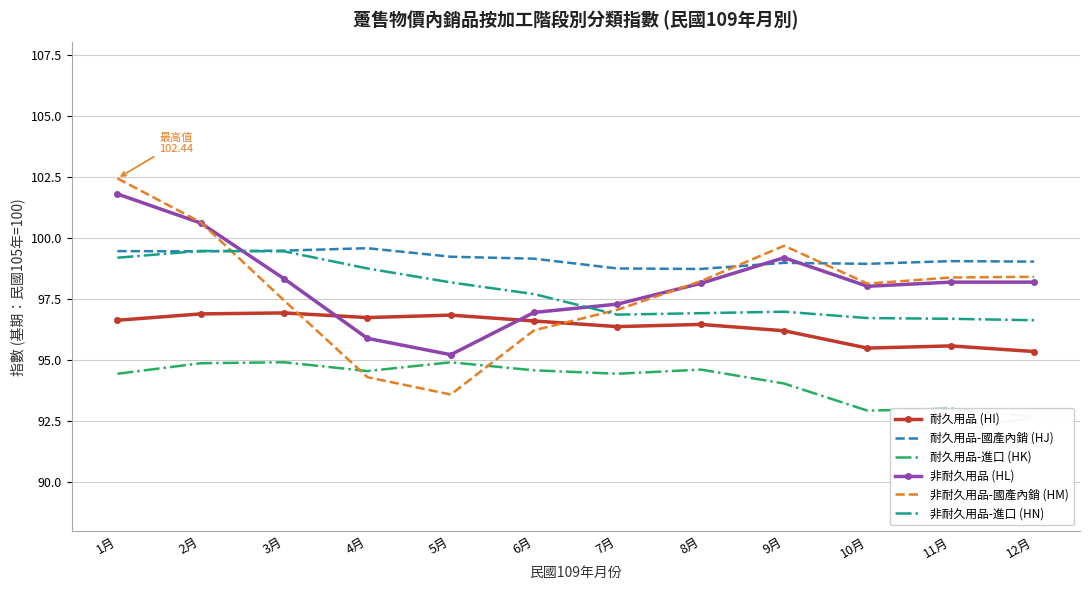

After their last crossing, which series has the higher values: 非耐久用品 (HL) or 耐久用品-國產內銷 (HJ)?

耐久用品-國產內銷 (HJ)